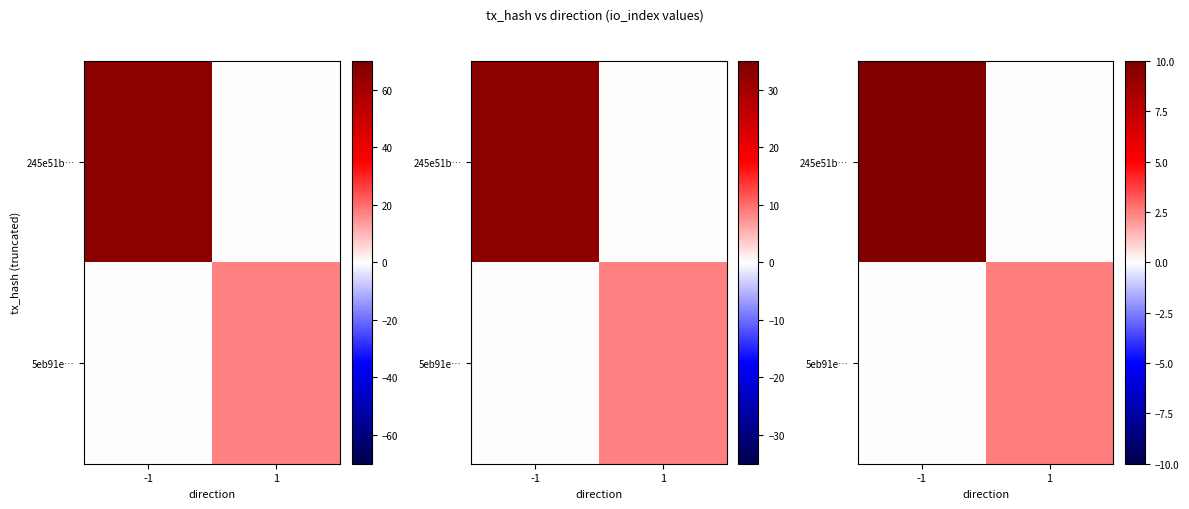

Which category has the highest value in the 5eb91e… series?

1